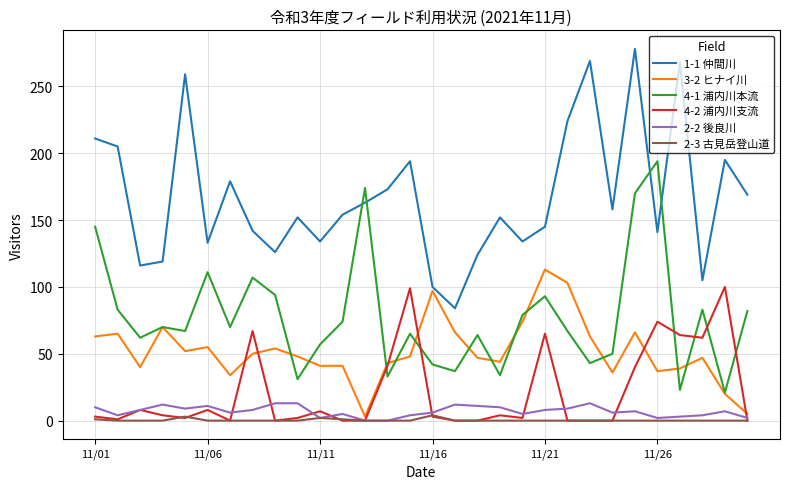

True or false: 2-3 古見岳登山道 and 4-1 浦内川本流 cross at least once.

False